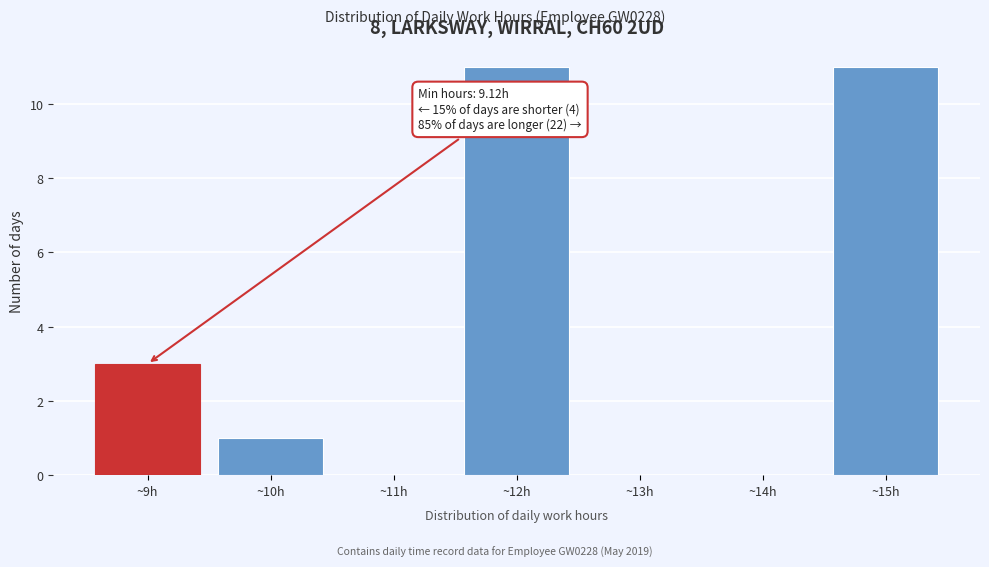

Reading left to right, list all the values displayed in this chart.

~9h=3	~10h=1	~11h=0	~12h=11	~13h=0	~14h=0	~15h=11